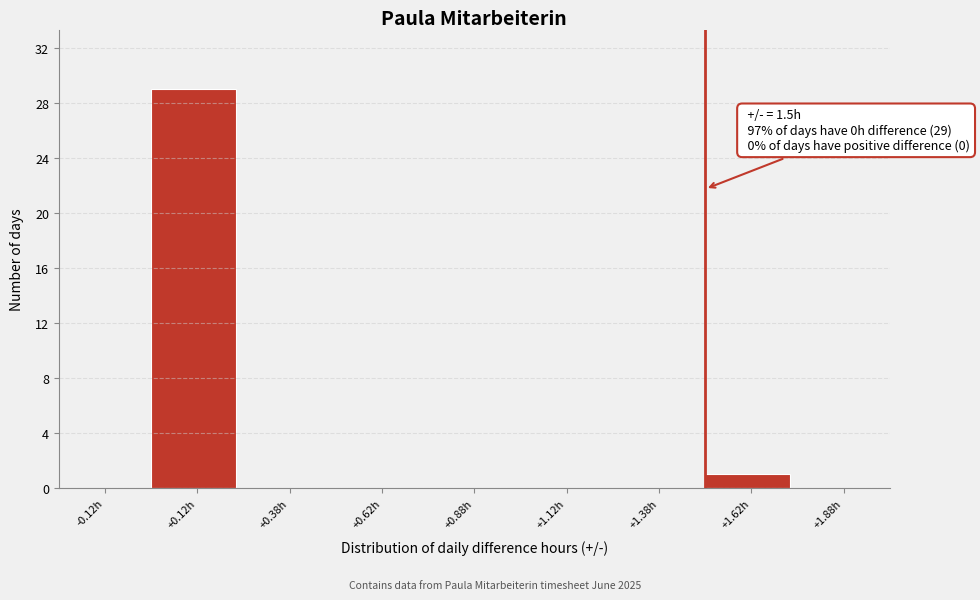

Over which range of the x-axis is the bar tallest?

0.00 to 0.25